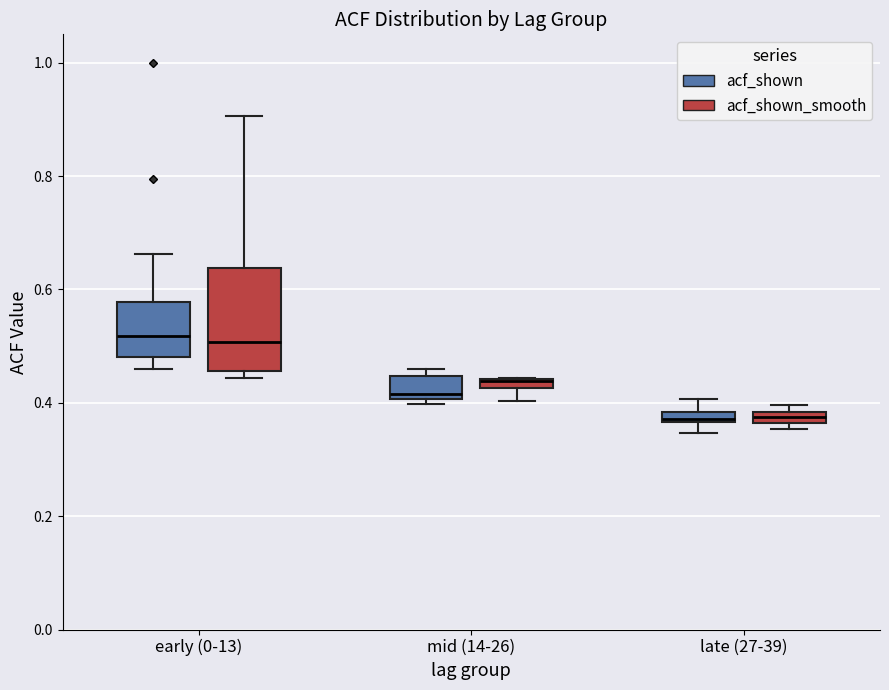

Where is the upper edge of the box for late (27-39) (acf_shown_smooth) on the y-axis? The values are not printed on the chart, so give them approximately, as read against the axis.

0.38